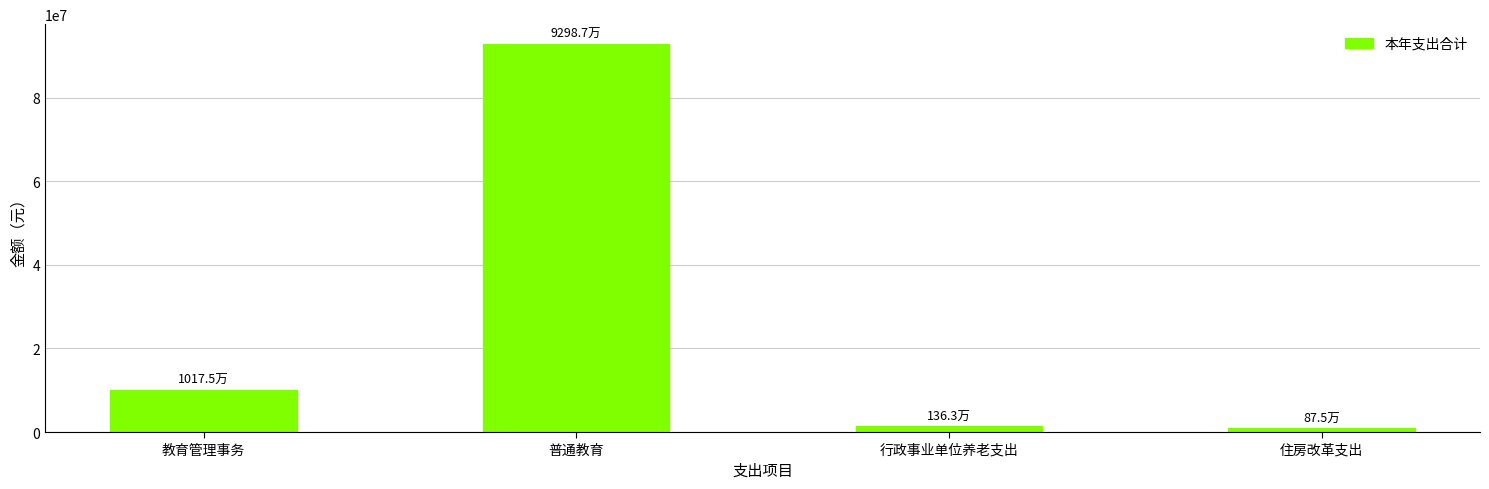

What is the difference between the values at 教育管理事务 and 普通教育?

82811994.1